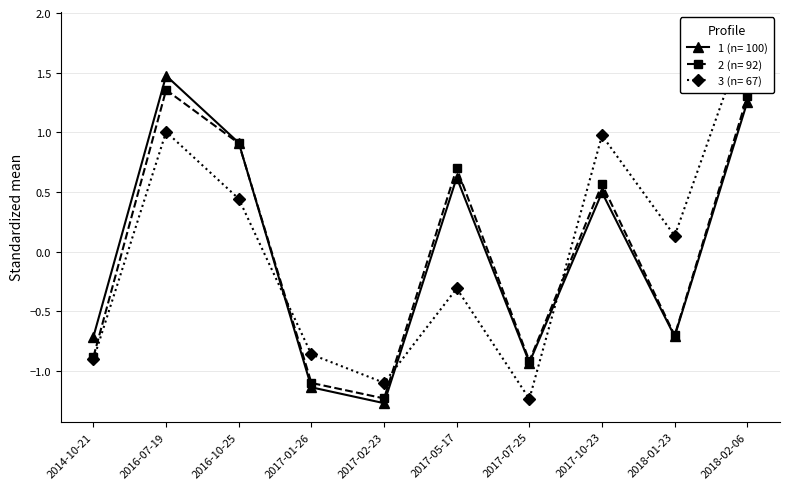

Which category has the highest value in the Prodato po nominalnoj vrednosti (Profile 1) series?

2016-07-19